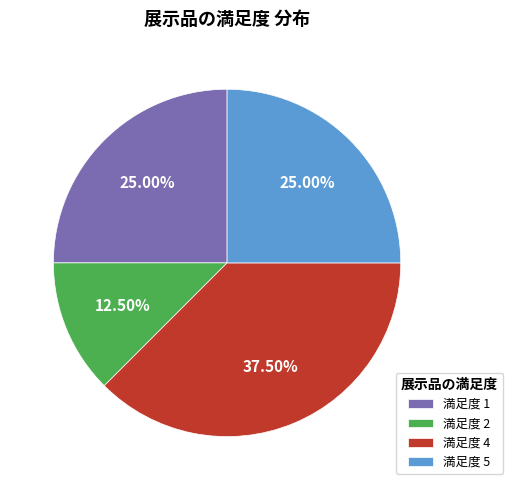

Count the number of slices in the pie.

4